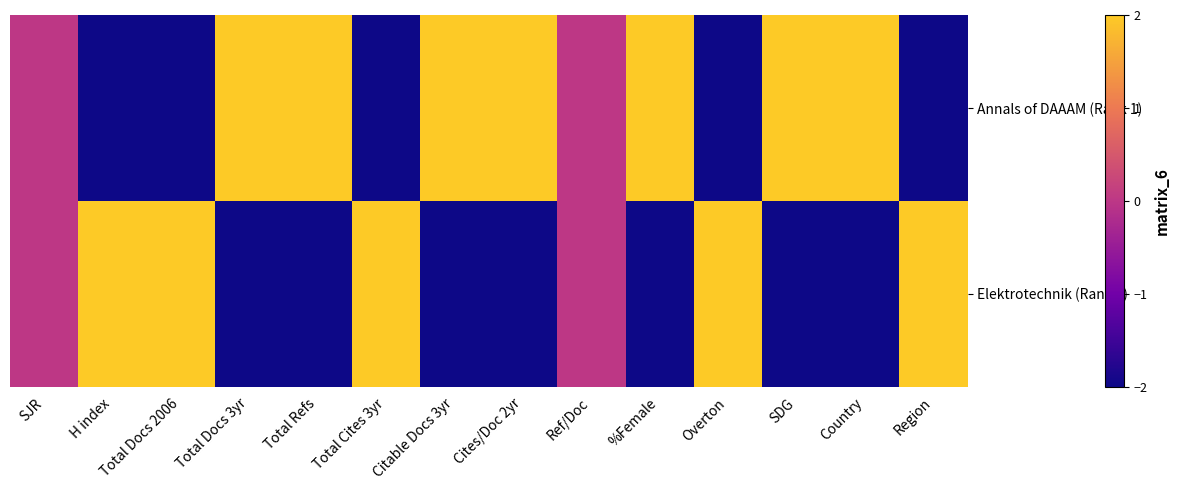

What is the spread (max minus min) of values at Country?

4